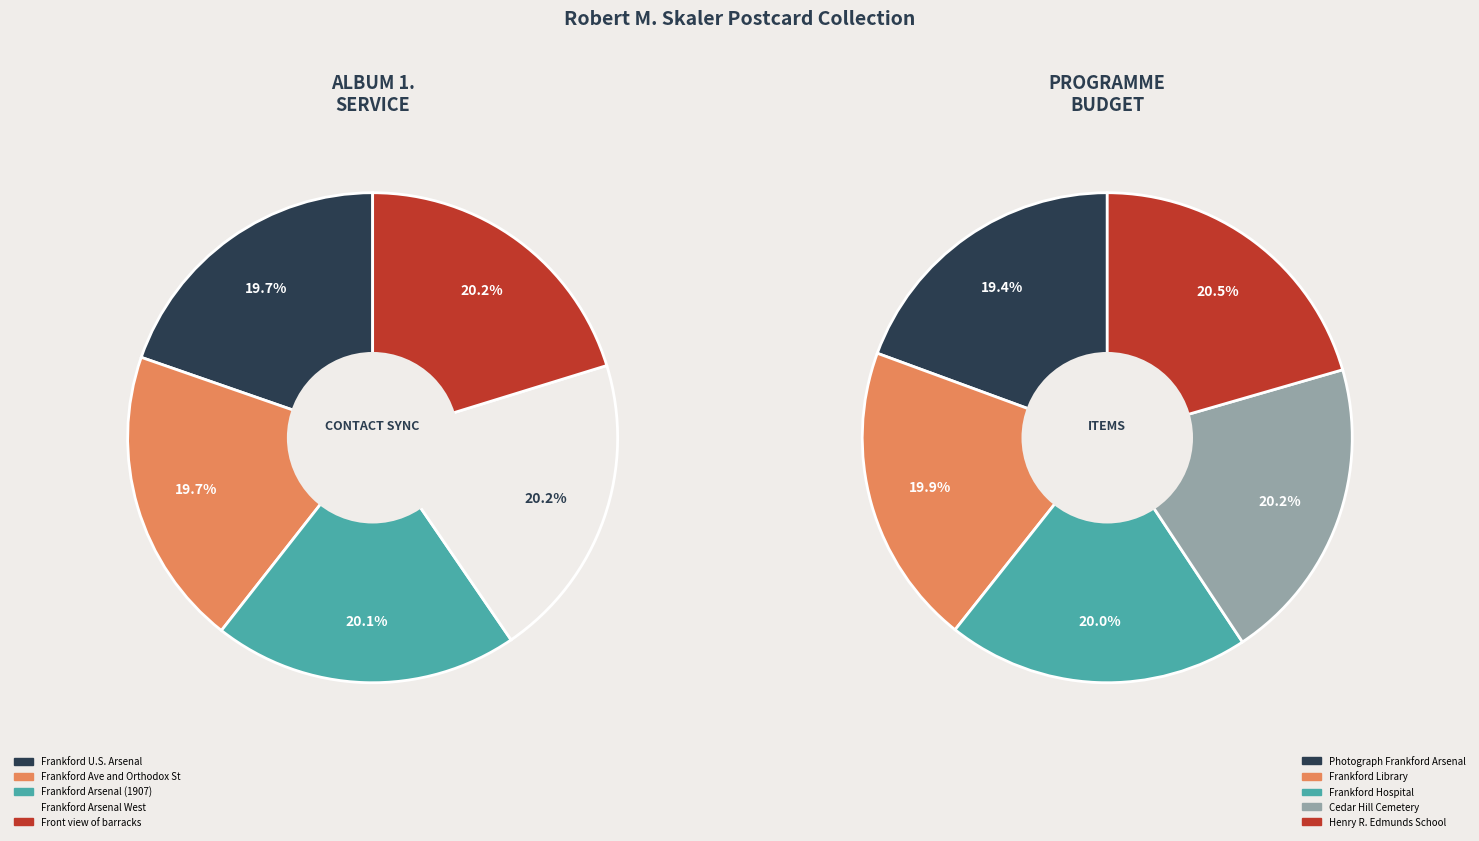

Which slice is the smallest?

Frankford U.S. Arsenal